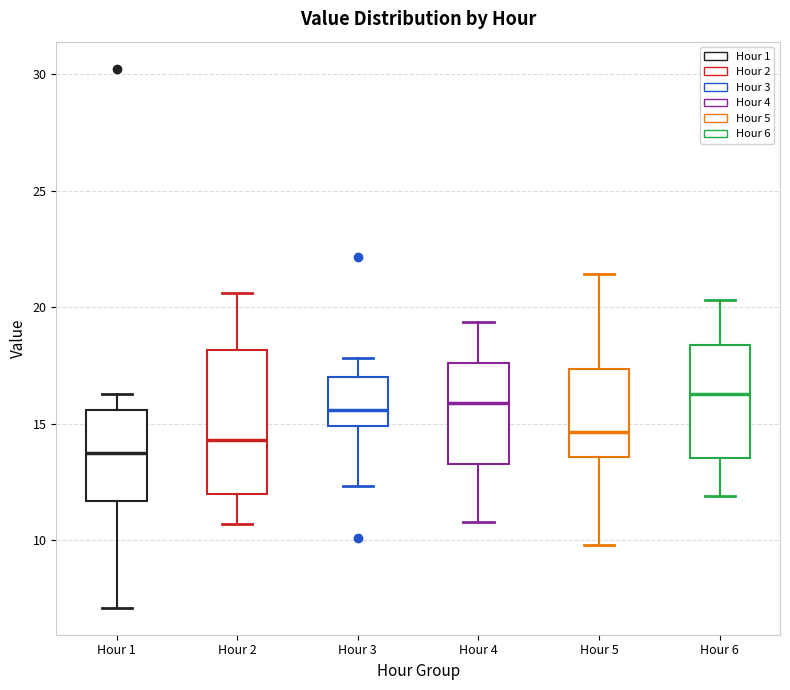

Comparing the boxes themselves (not the whiskers), which one is the tallest?

Hour 2